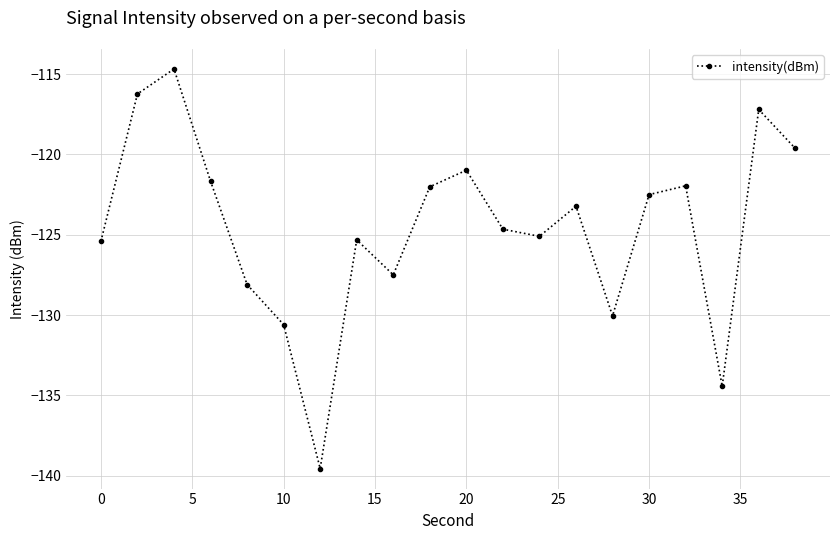

How many interior local valleys (lower than both neighbors) does the data have?

5